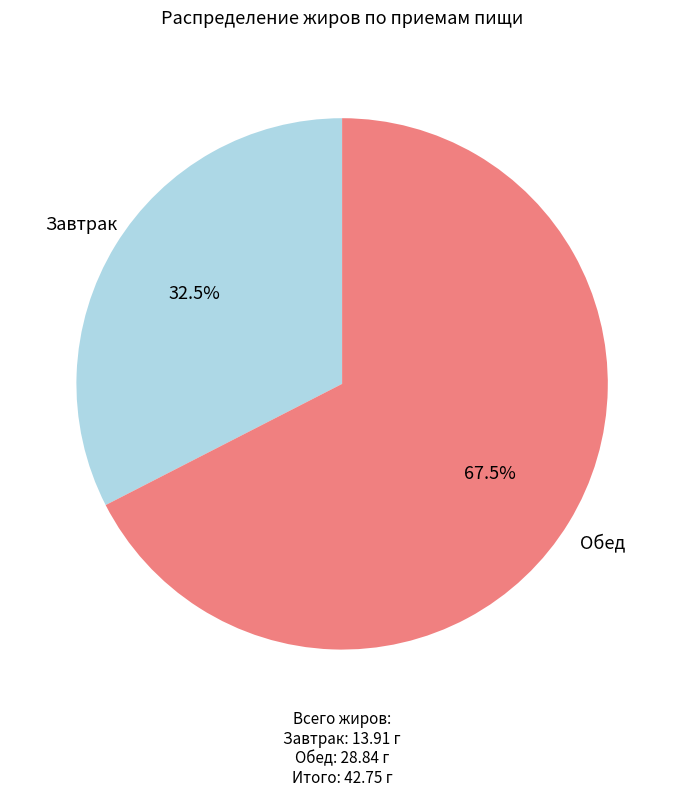

How many segments does this pie chart have?

2